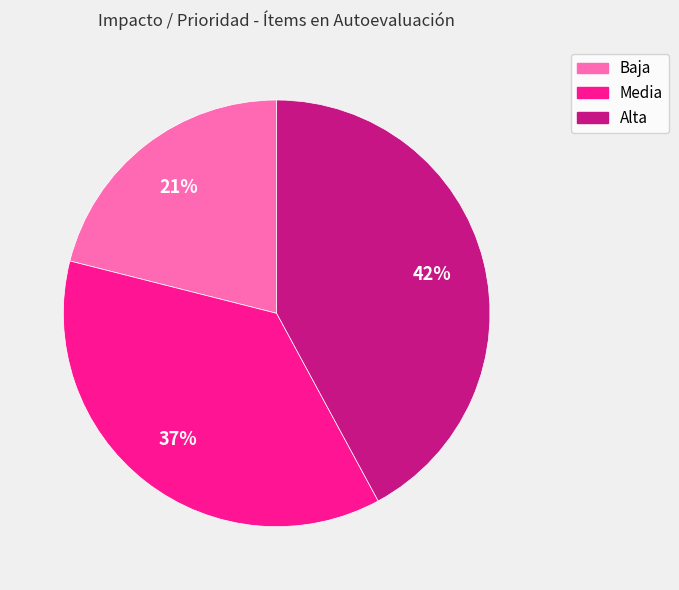

The Media slice represents 23% of the pie. True or false?

False